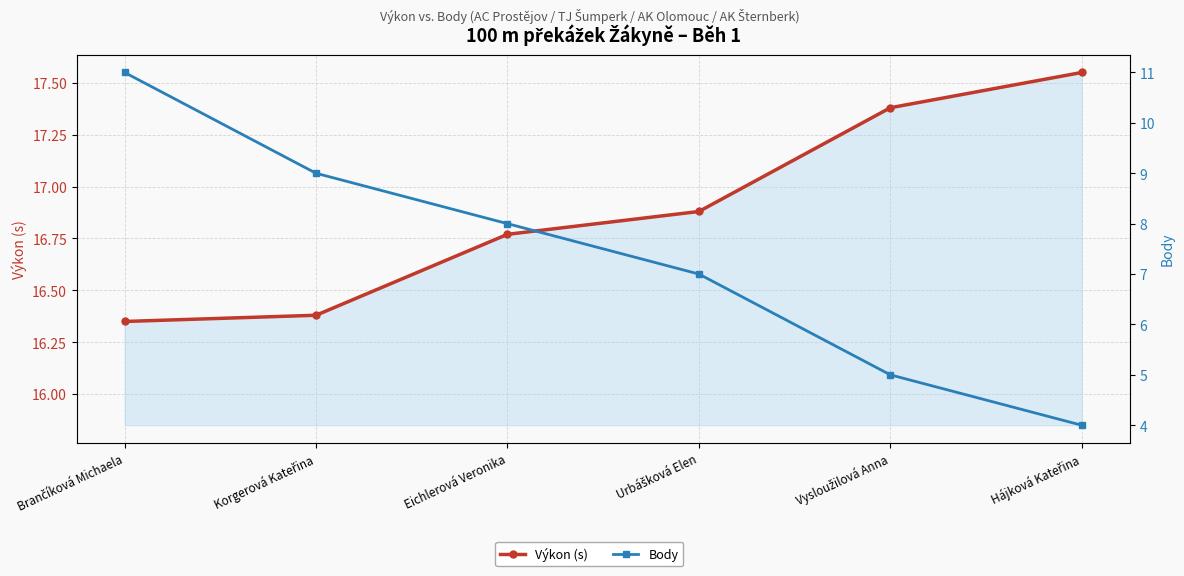

Count the Výkon (s) values in the range 16 to 17.

4